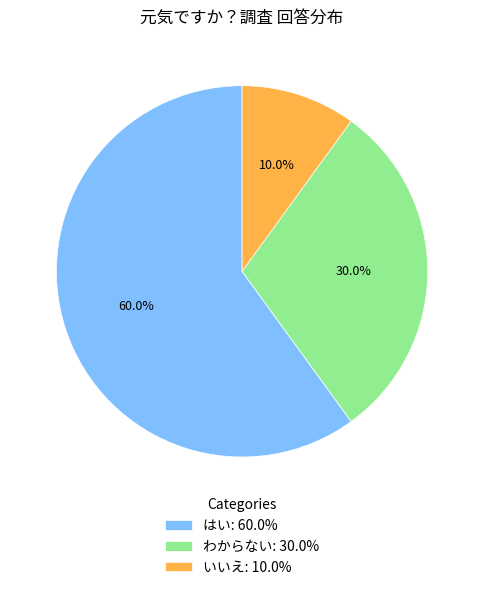

Which category has the biggest portion of the pie?

はい